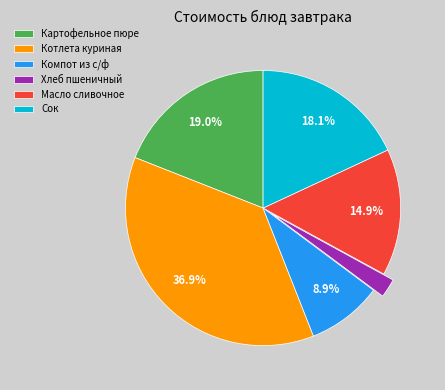

What is the smallest slice in the pie chart?

Хлеб пшеничный